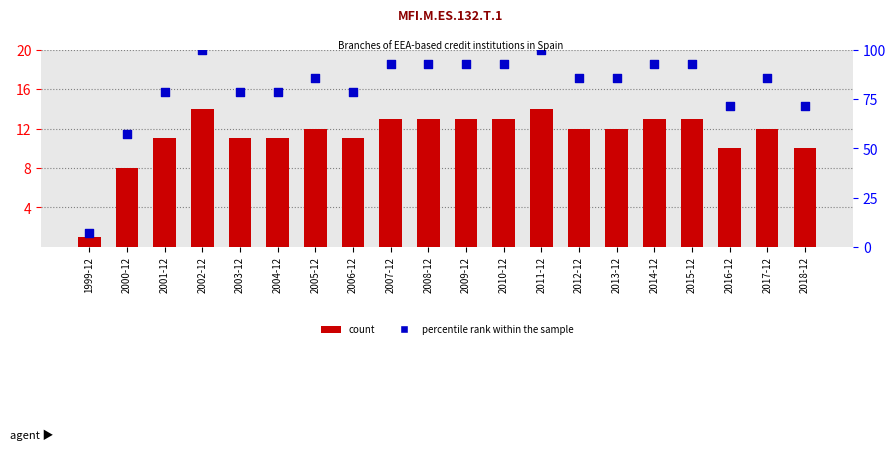

What are all the series names shown in the legend?

count, percentile rank within the sample